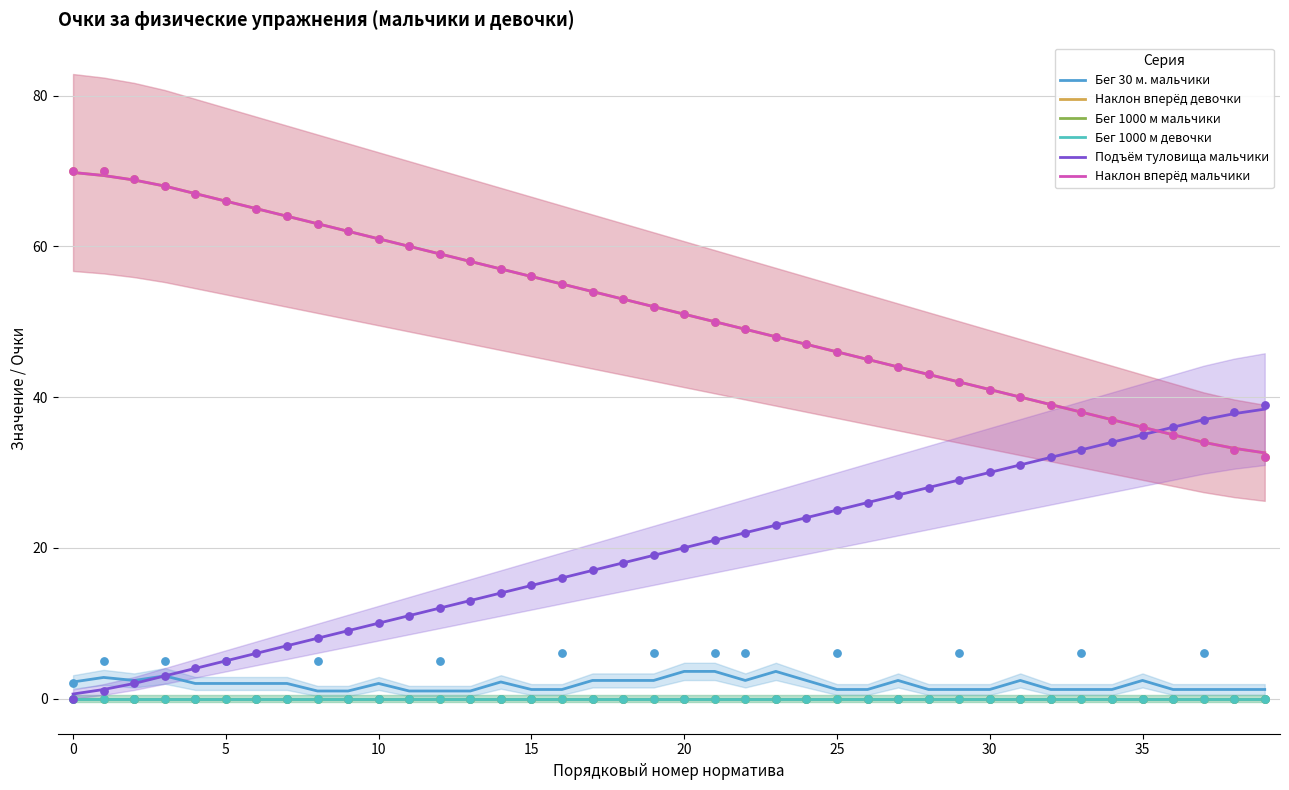

Which series has the widest spread of Y values?

Подъём туловища мальчики